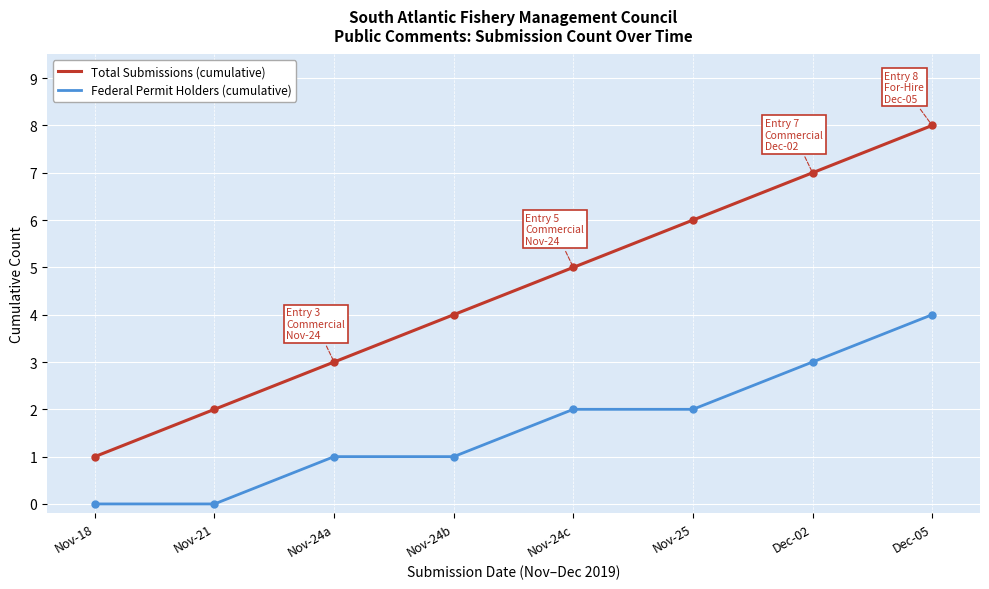

Is this an area chart (filled region under the line)?

No